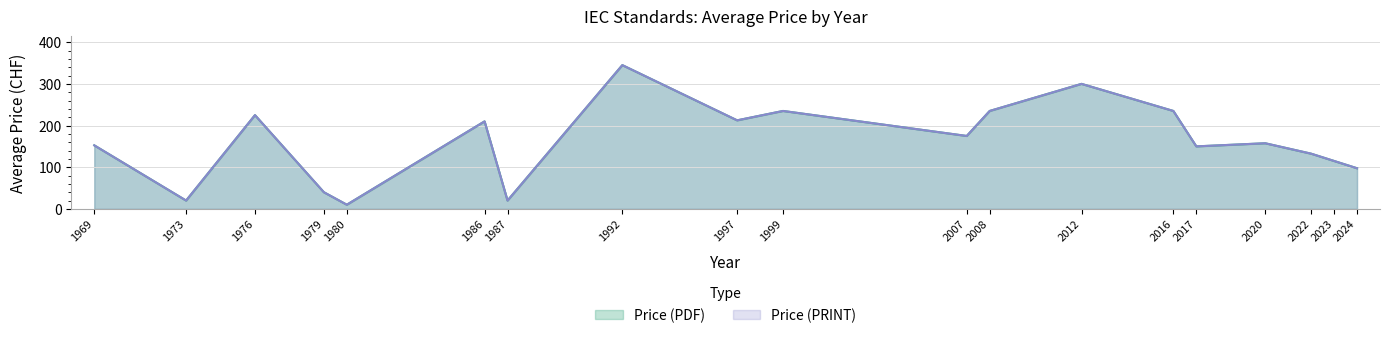

List the series in order of their peak value, lowest first.

Price (PDF), Price (PRINT)